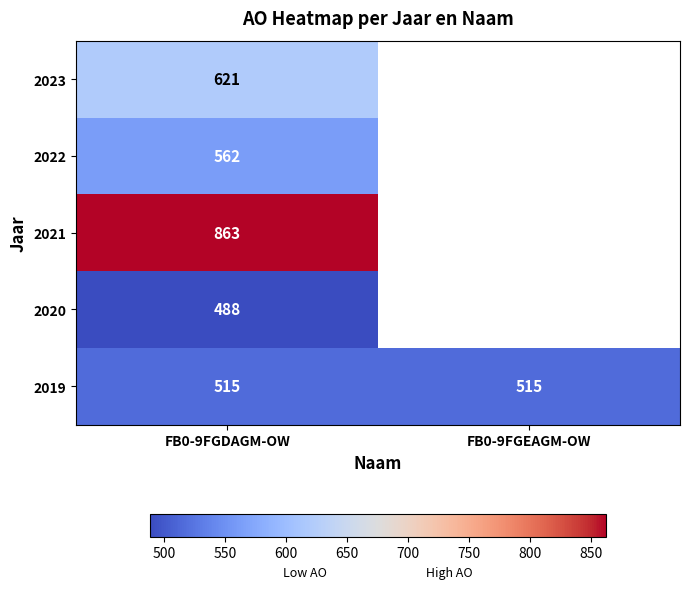

What is the average value of the 2019 series?

515.0